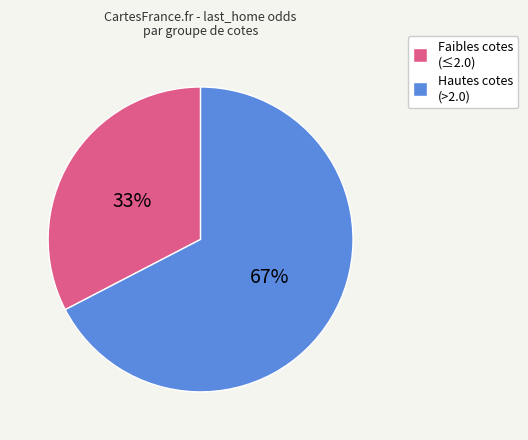

Is there a majority slice in this chart?

Yes